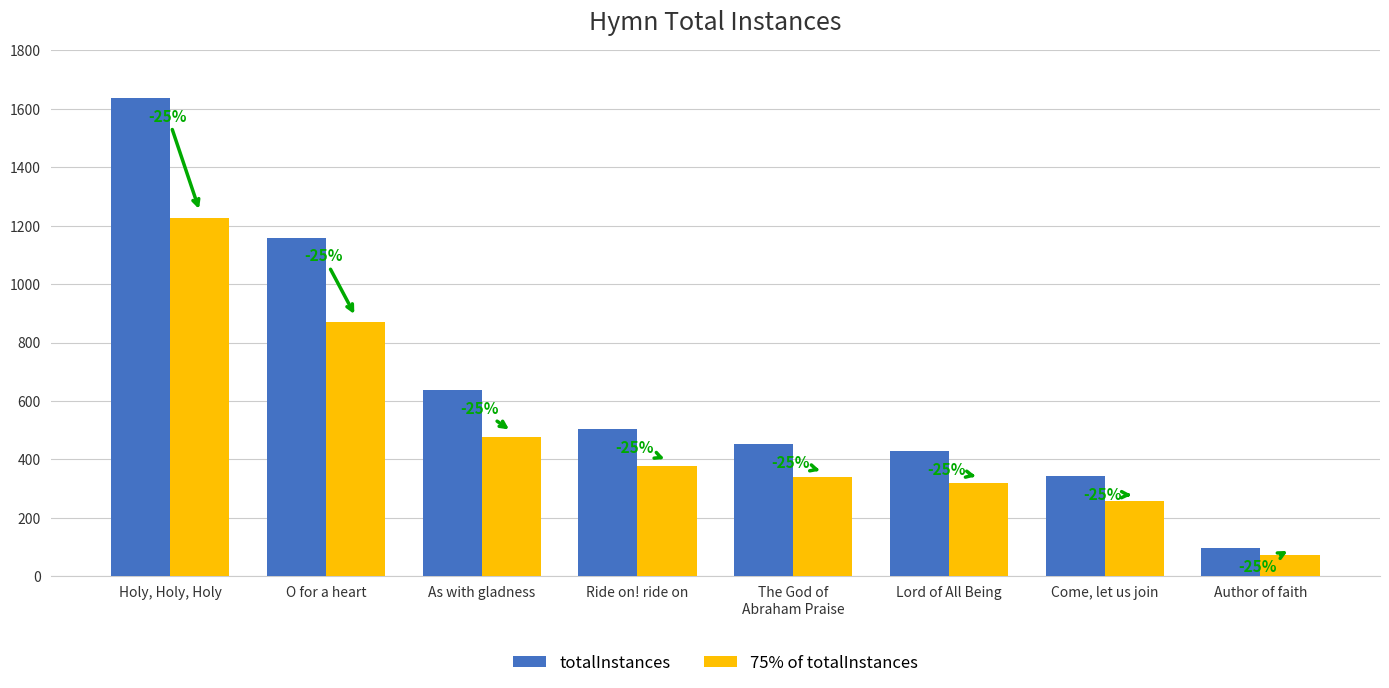

What are all the series names shown in the legend?

totalInstances, 75% of totalInstances